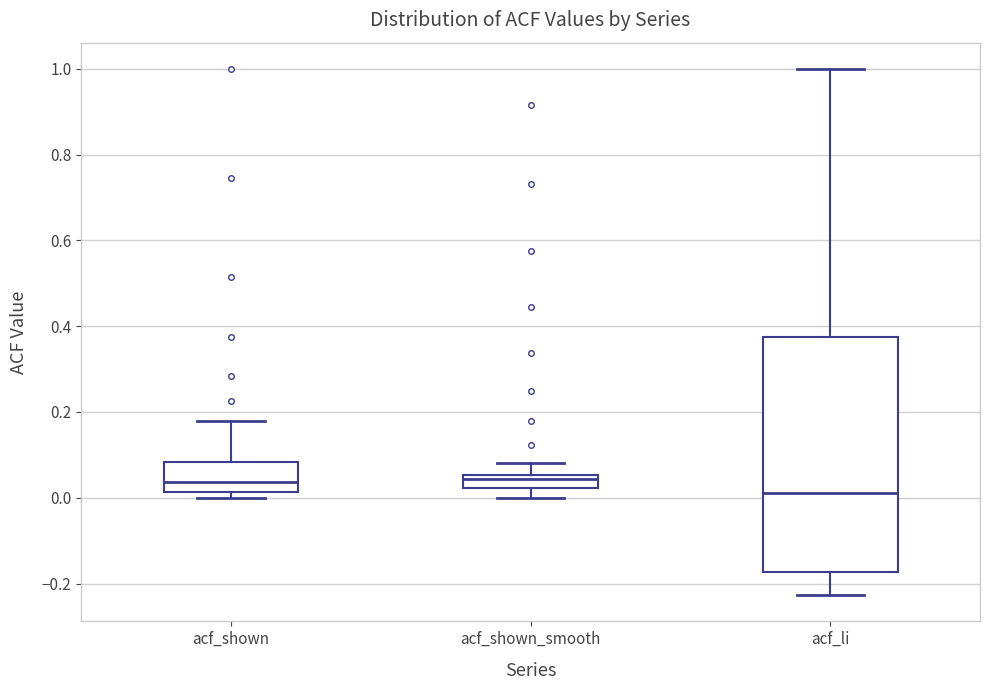

Which box is the tallest, from its lower edge to its upper edge?

acf_li